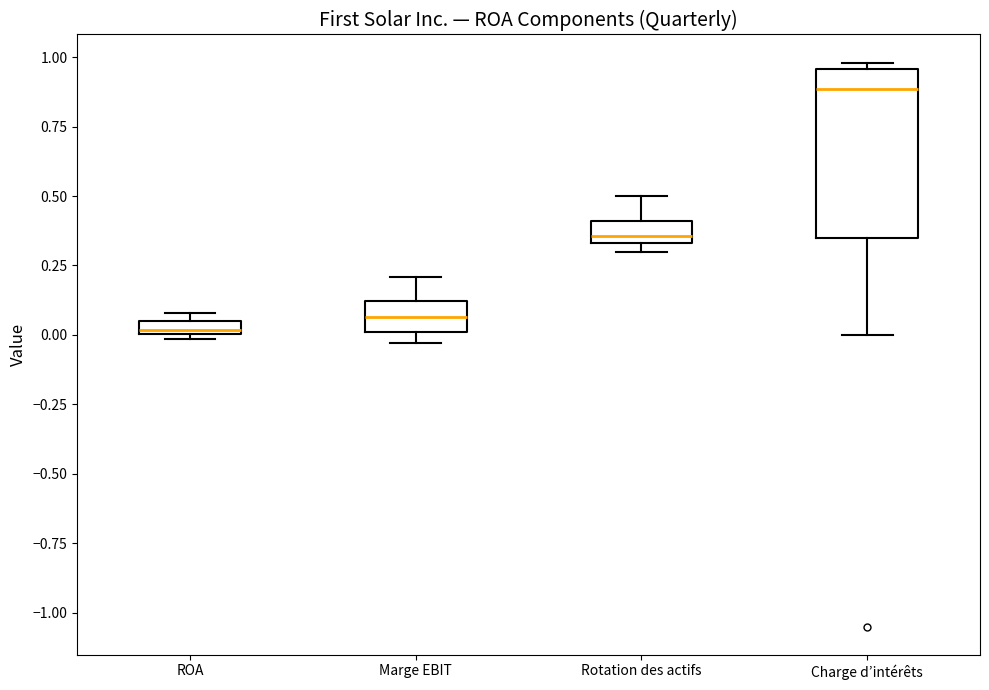

Comparing the boxes themselves (not the whiskers), which one is the tallest?

Charge d’intérêts